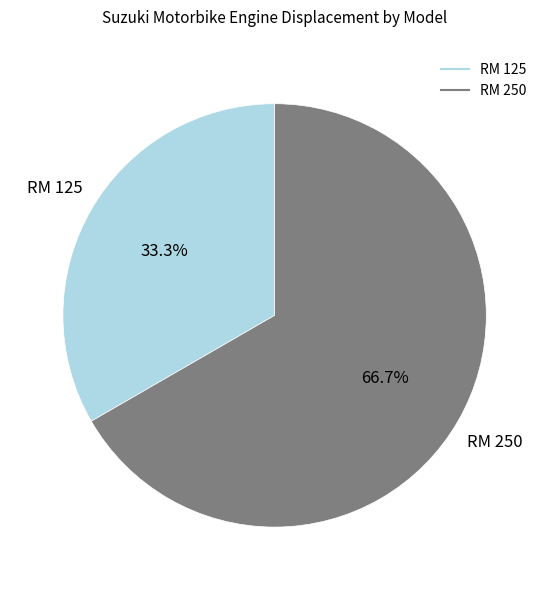

Rank the categories by value from lowest to highest.

RM 125, RM 250